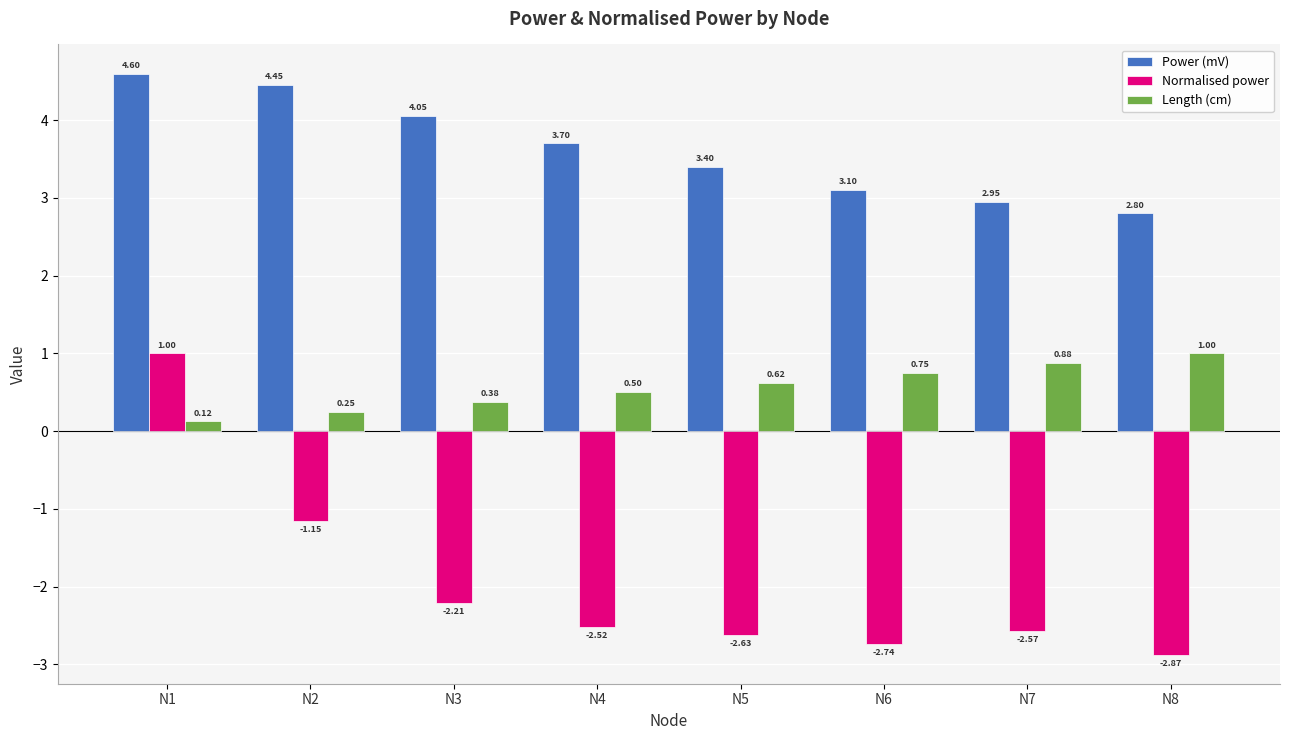

What is the difference between the highest and lowest values at N6?

5.8